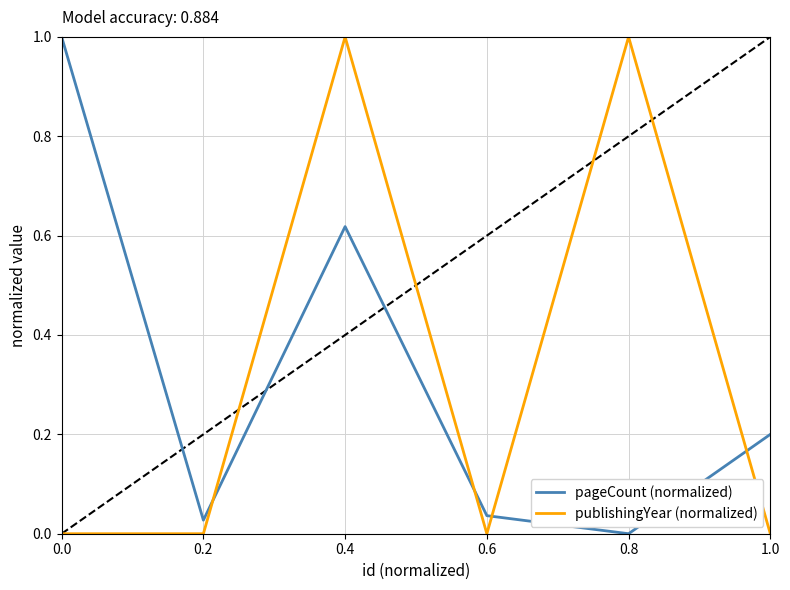

At how many categories does at least one series exceed 0?

6